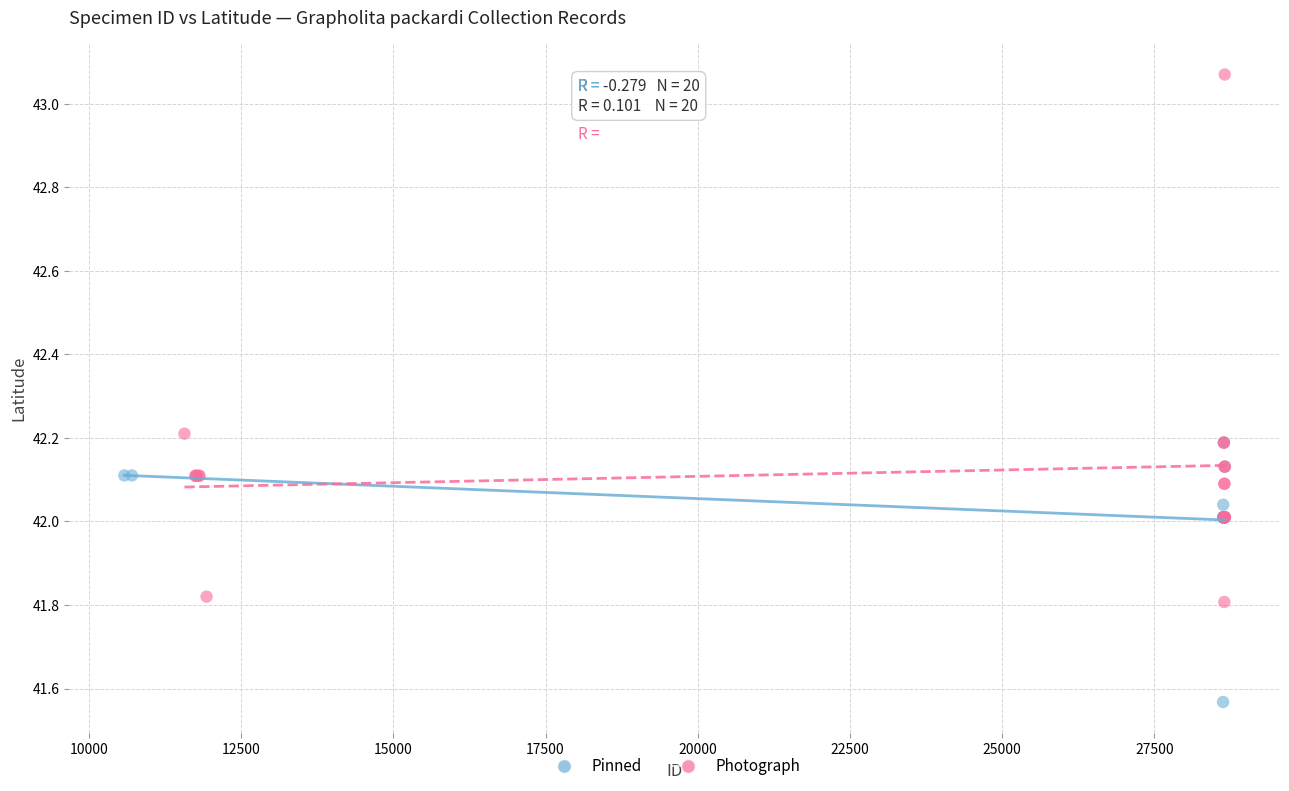

Which series has the widest spread of Y values?

Photograph